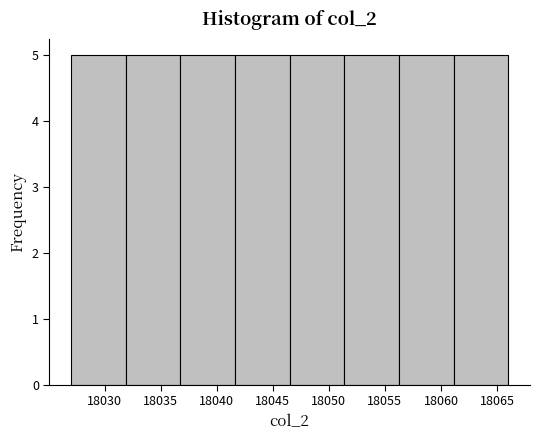

Reading left to right, list every bar in this chart as the range it spans on the x-axis followed by its height. Neither the bar edges nor the heights are printed on the chart, so give them approximately, as read against the axes.

18027.0 to 18032.0: 5
18032.0 to 18037.0: 5
18037.0 to 18041.5: 5
18041.5 to 18046.5: 5
18046.5 to 18051.5: 5
18051.5 to 18056.5: 5
18056.5 to 18061.0: 5
18061.0 to 18066.0: 5